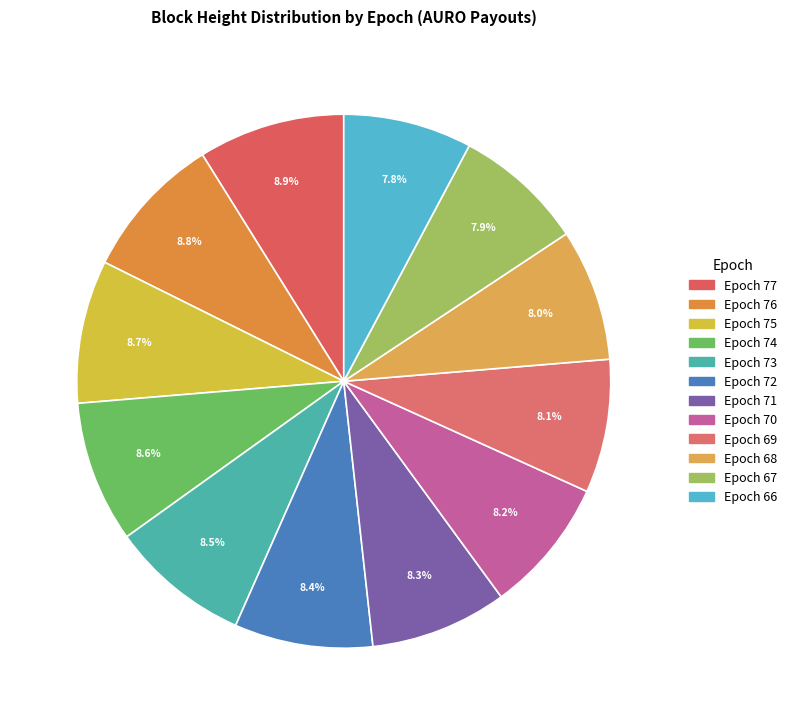

Count the number of slices in the pie.

12